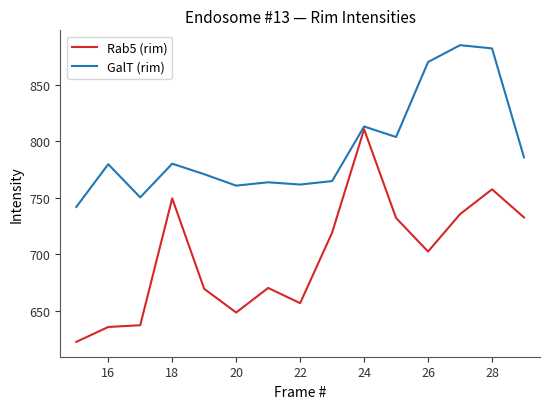

Which series has the largest range (max minus min)?

Rab5 (rim)